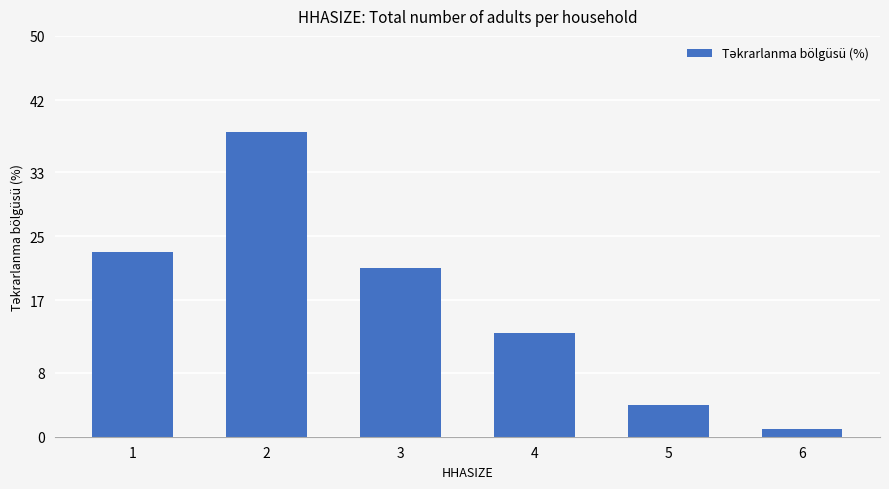

Reading left to right, transcribe all the data shown in this chart.

1=23	2=38	3=21	4=13	5=4	6=1